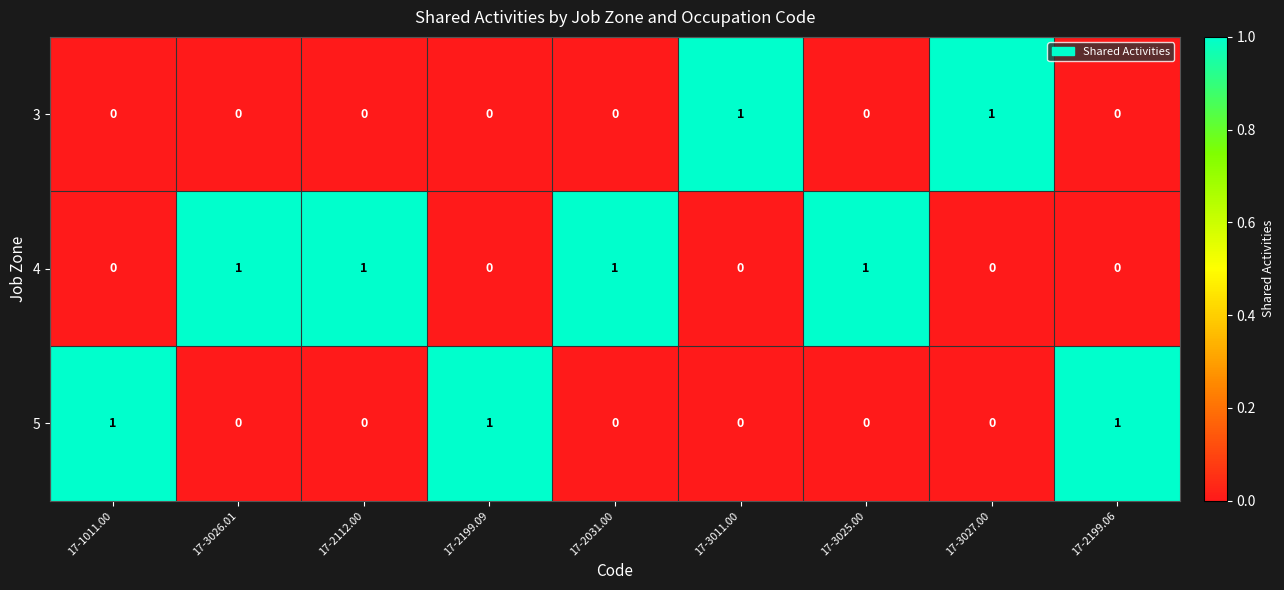

How many 3 values are between 0 and 1?

9